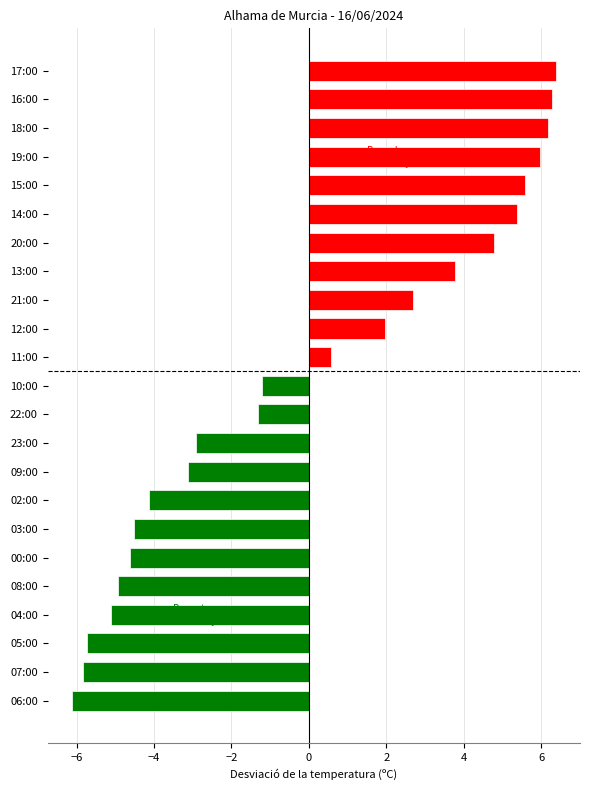

Approximately how many times larger is the value at 21:00 compared to 17:00?

0.4